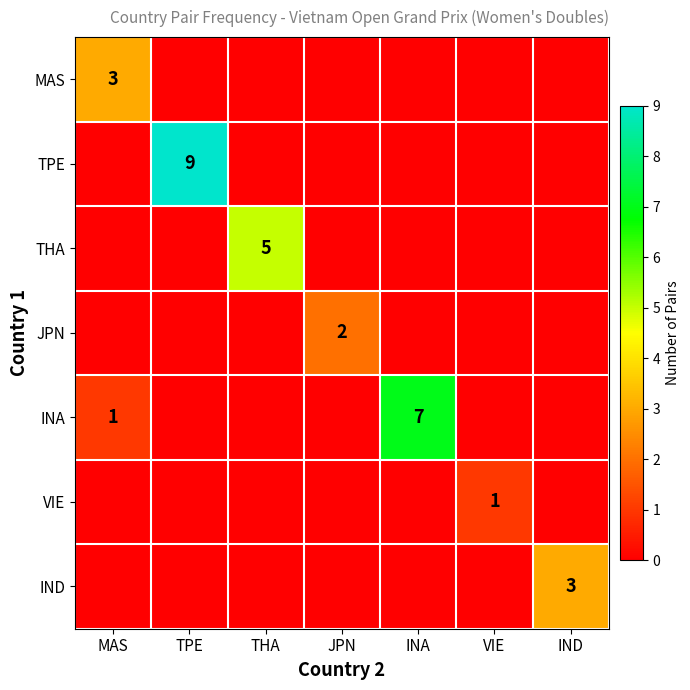

True or false: INA has a value of 10 at INA.

False